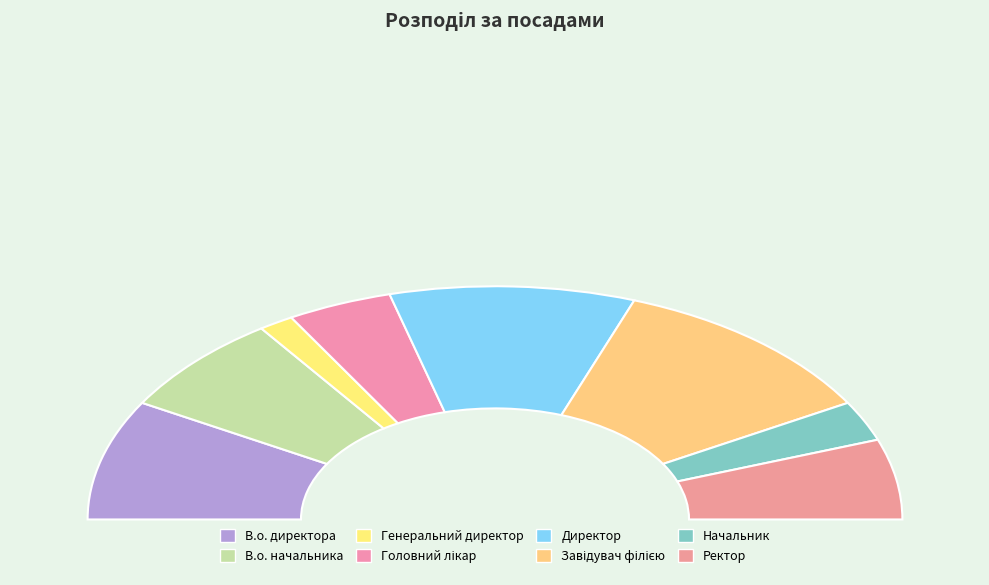

The Директор slice represents 32% of the pie. True or false?

False